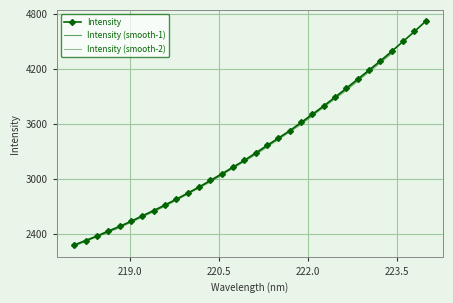

Is this an area chart (filled region under the line)?

No